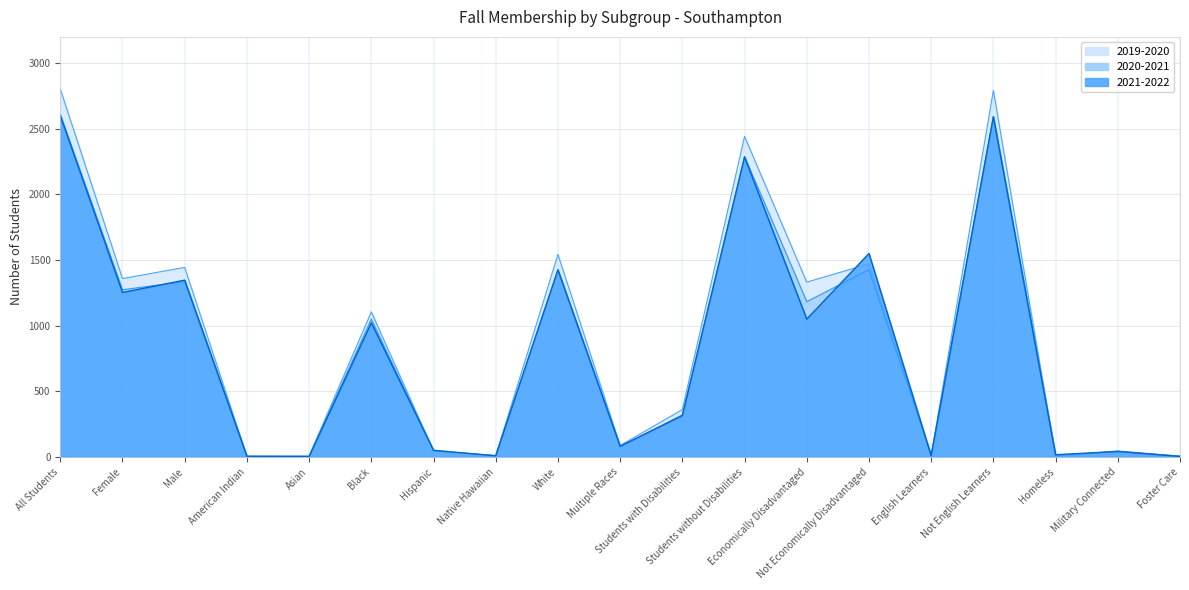

Which has a higher value, Female or Male?

Male